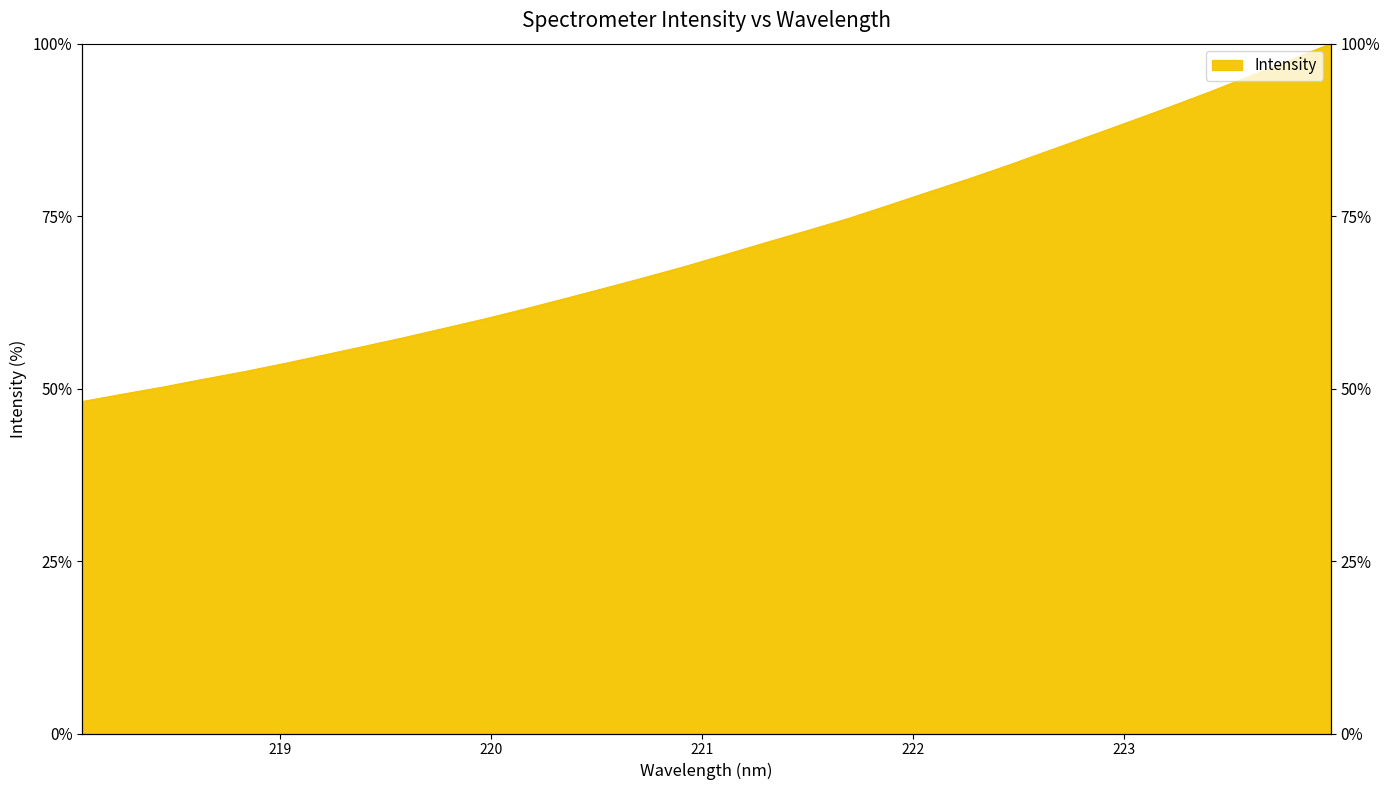

At which category does the chart reach its minimum across all series?

218.0596